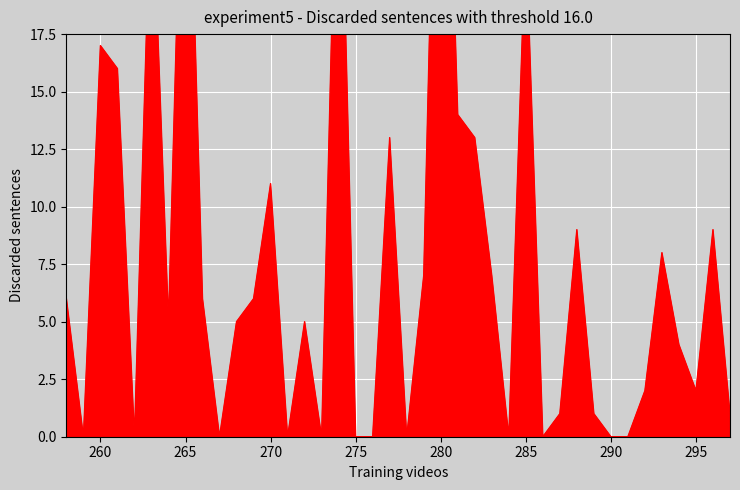

List the labels in order of value, largest first.

280, 265, 274, 263, 285, 260, 261, 281, 282, 277, 270, 296, 288, 293, 283, 279, 269, 266, 258, 272, 268, 264, 294, 295, 292, 297, 289, 287, 291, 290, 286, 284, 278, 276, 275, 273, 271, 267, 262, 259